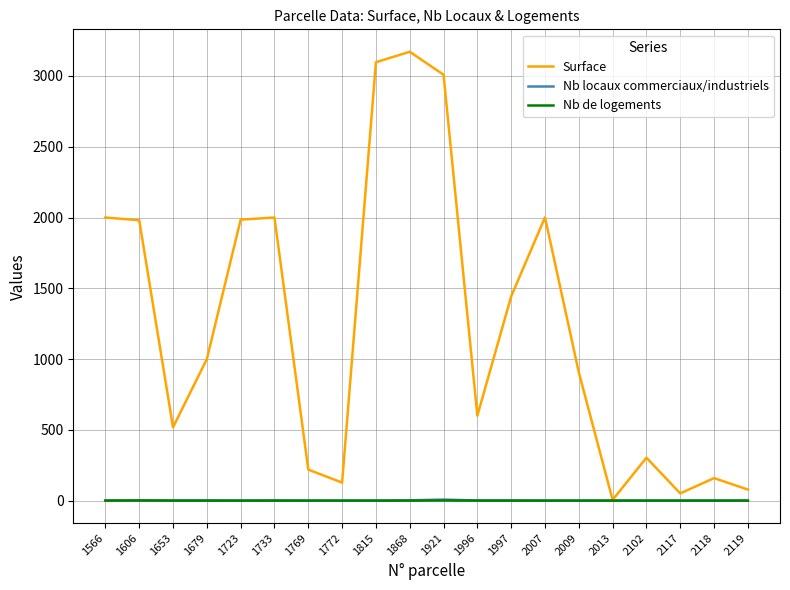

What is the difference between the highest and lowest values at 1679?

1000